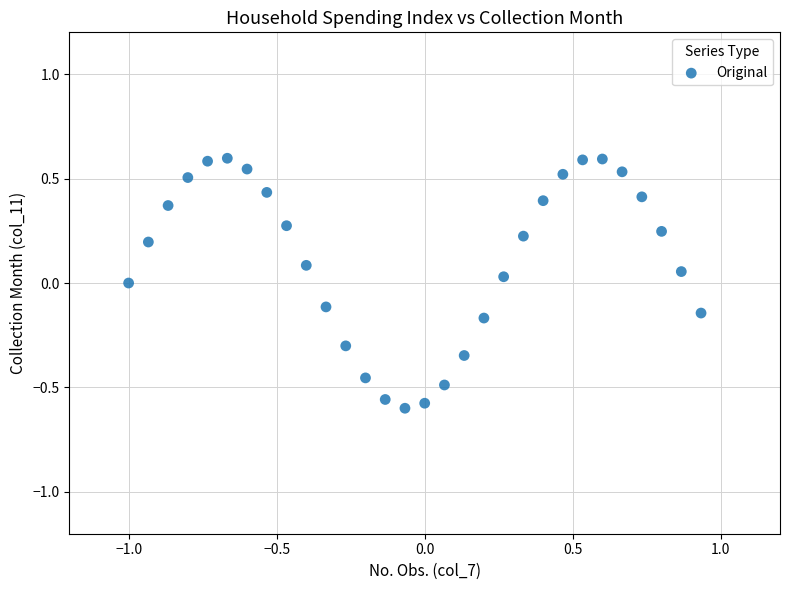

What is the range of X values (max minus min)?

1.9